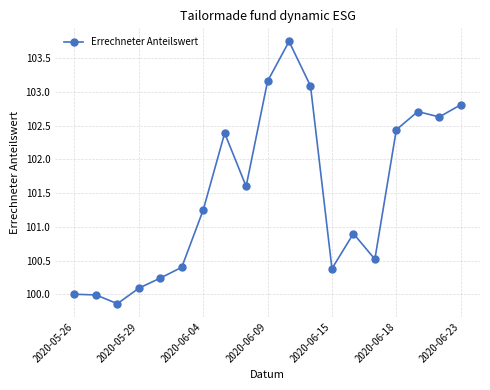

How many interior local valleys (lower than both neighbors) does the data have?

5